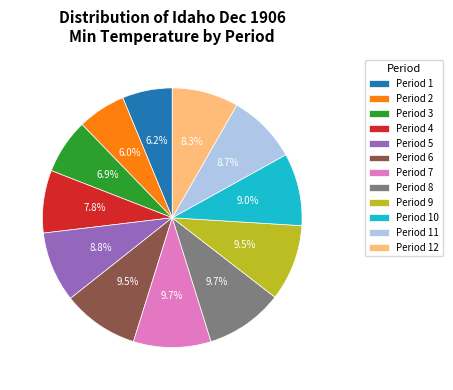

What is the ratio of the value at Period 5 to the value at Period 2?

1.5